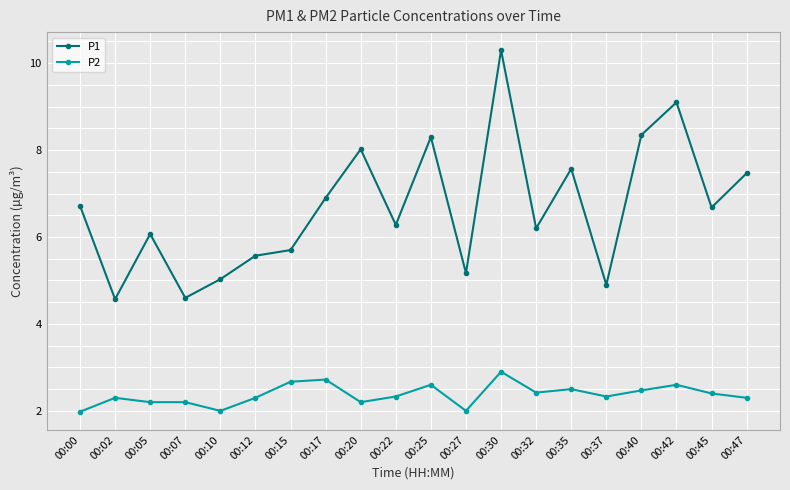

True or false: P2 and P1 cross at least once.

False